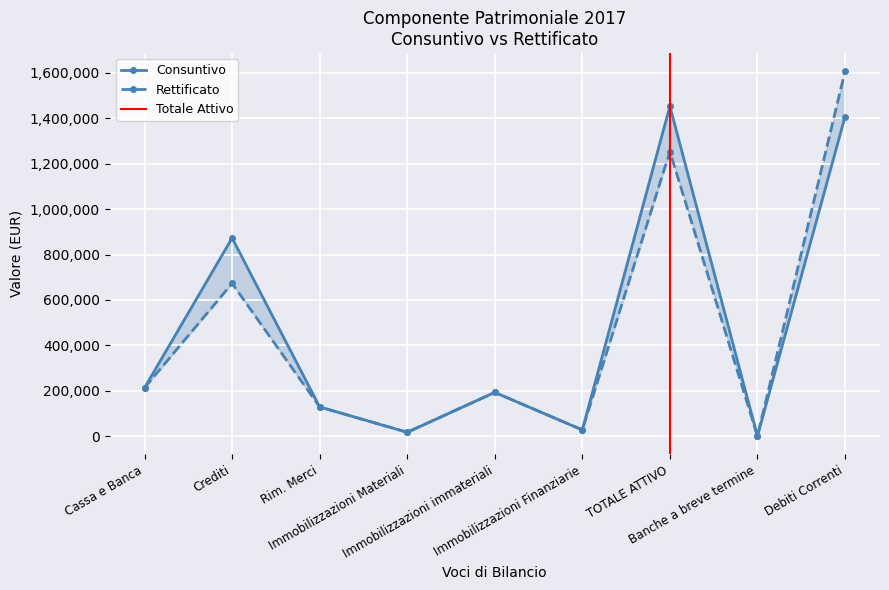

What is the sum of the Rettificato values at TOTALE ATTIVO and Debiti Correnti?

2860527.5